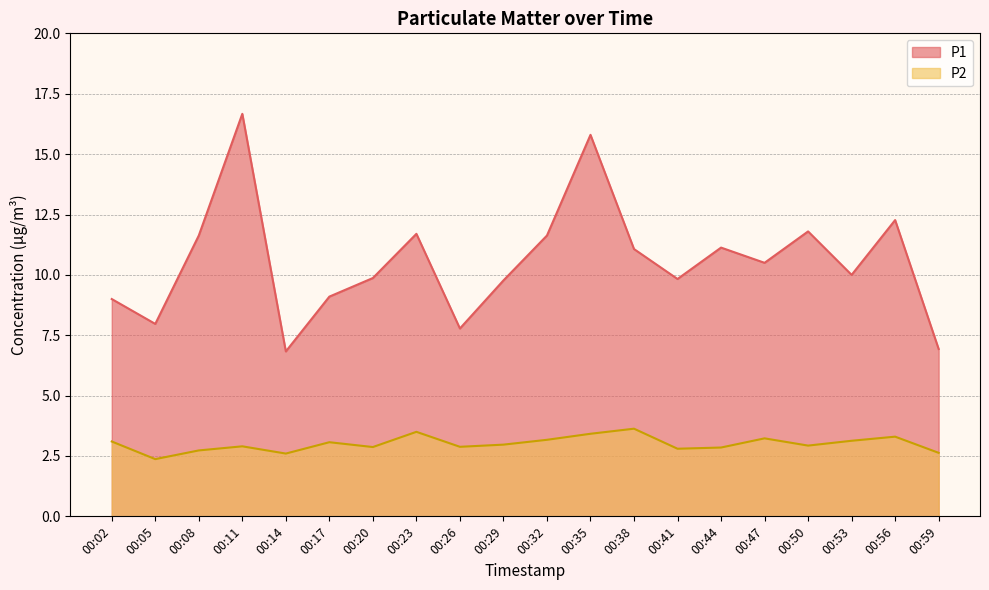

The value of P2 at 00:26 is 2.9. True or false?

True